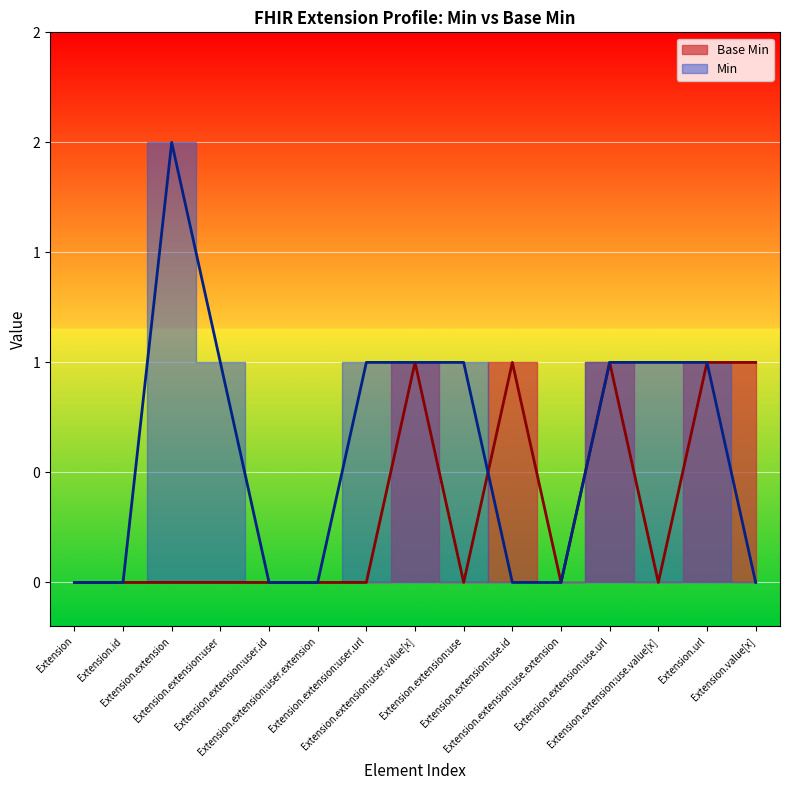

The value at Extension.extension:use.value[x] is 0. True or false?

True